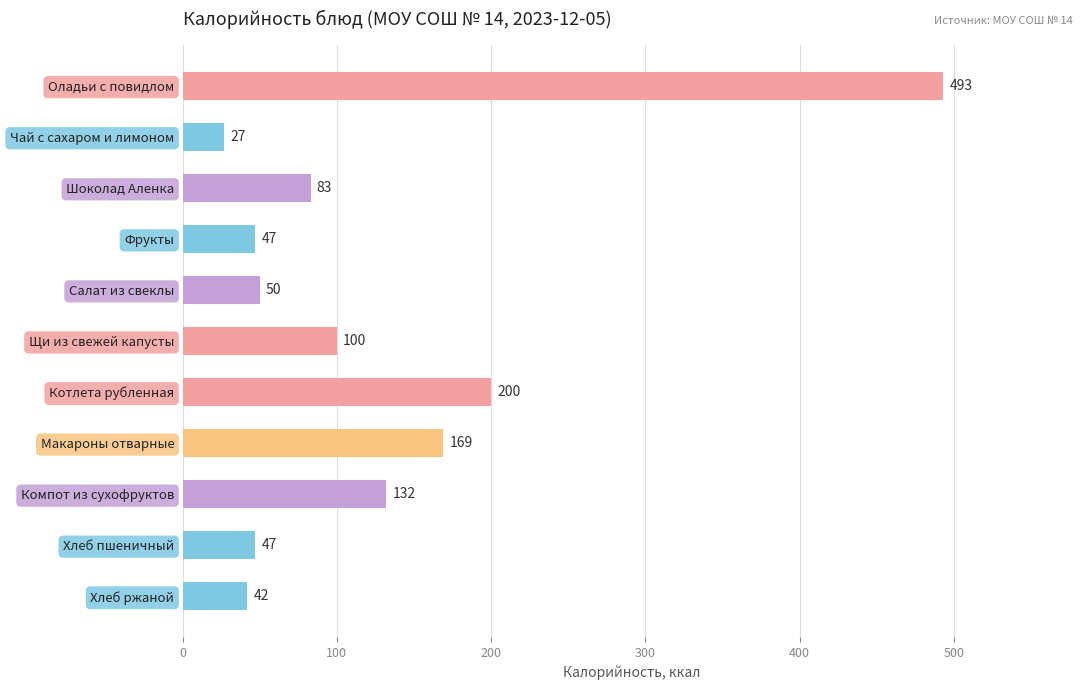

True or false: the data shows 83 at Шоколад Аленка.

True